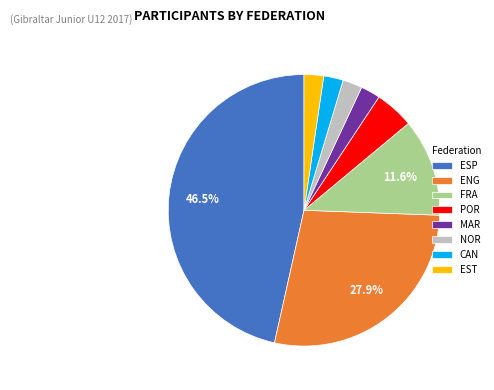

To the nearest percent, what portion does POR represent?

5%